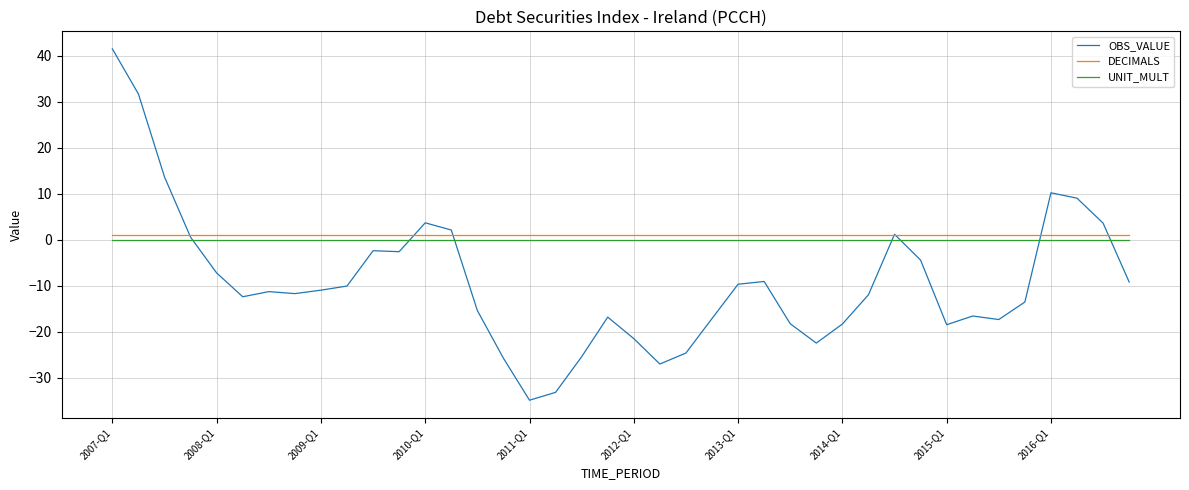

What are all the series names shown in the legend?

OBS_VALUE, DECIMALS, UNIT_MULT